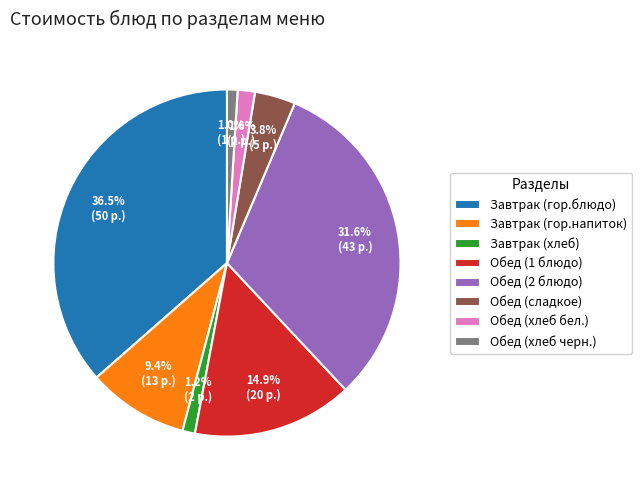

Is there any slice that represents more than half of the pie?

No